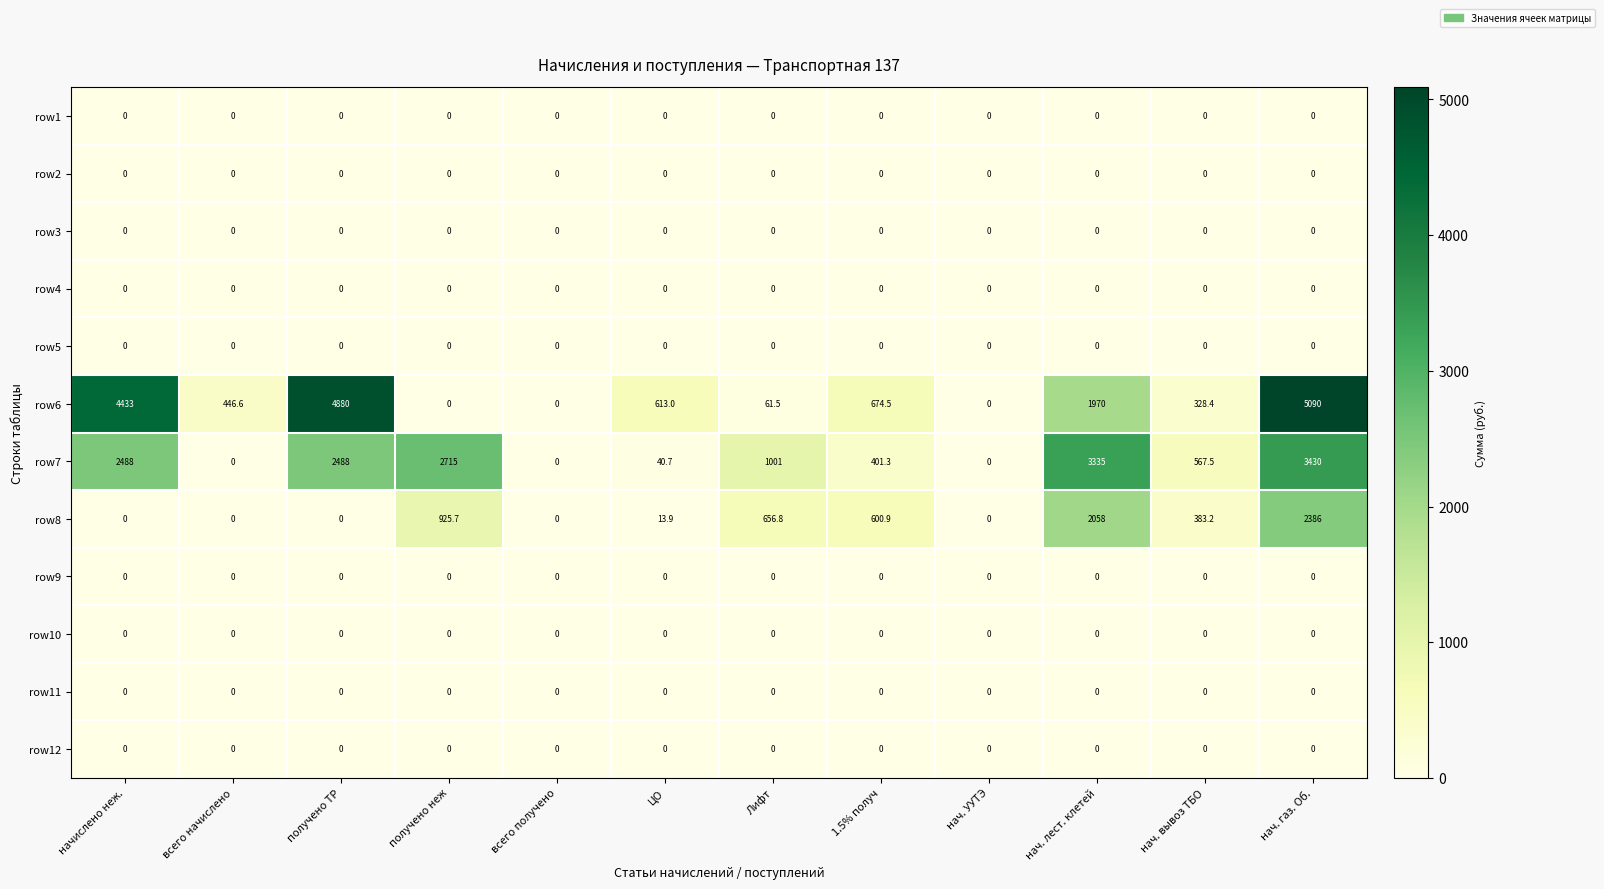

At how many categories does at least one series exceed 4920?

1